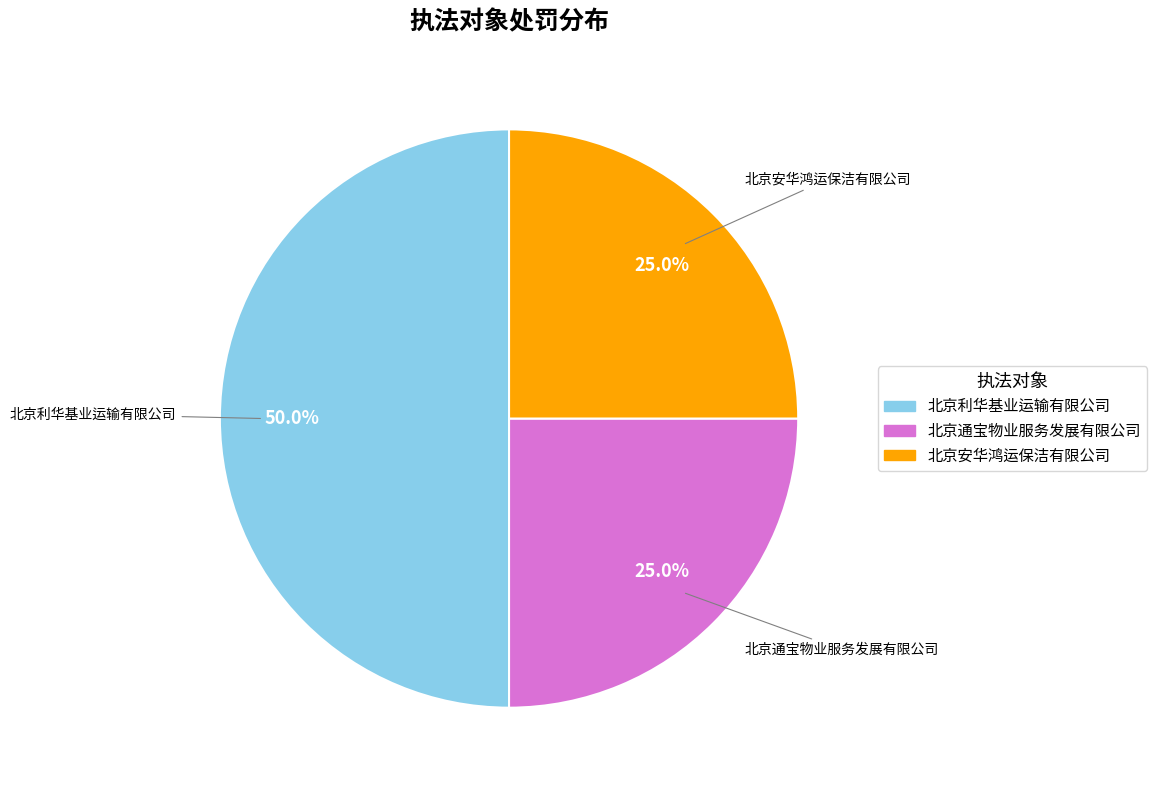

How many segments does this pie chart have?

3